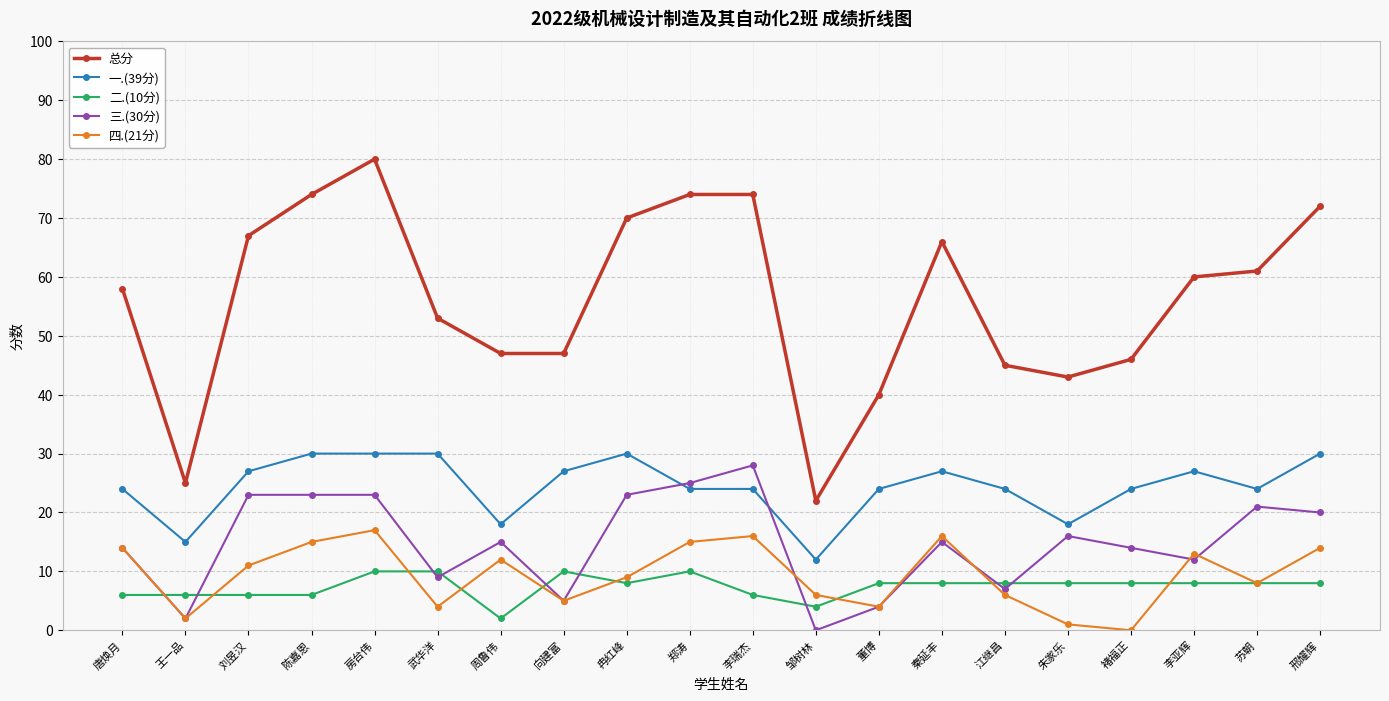

What is the sum of the 总分 values at 唐焕月 and 秦延丰?

124